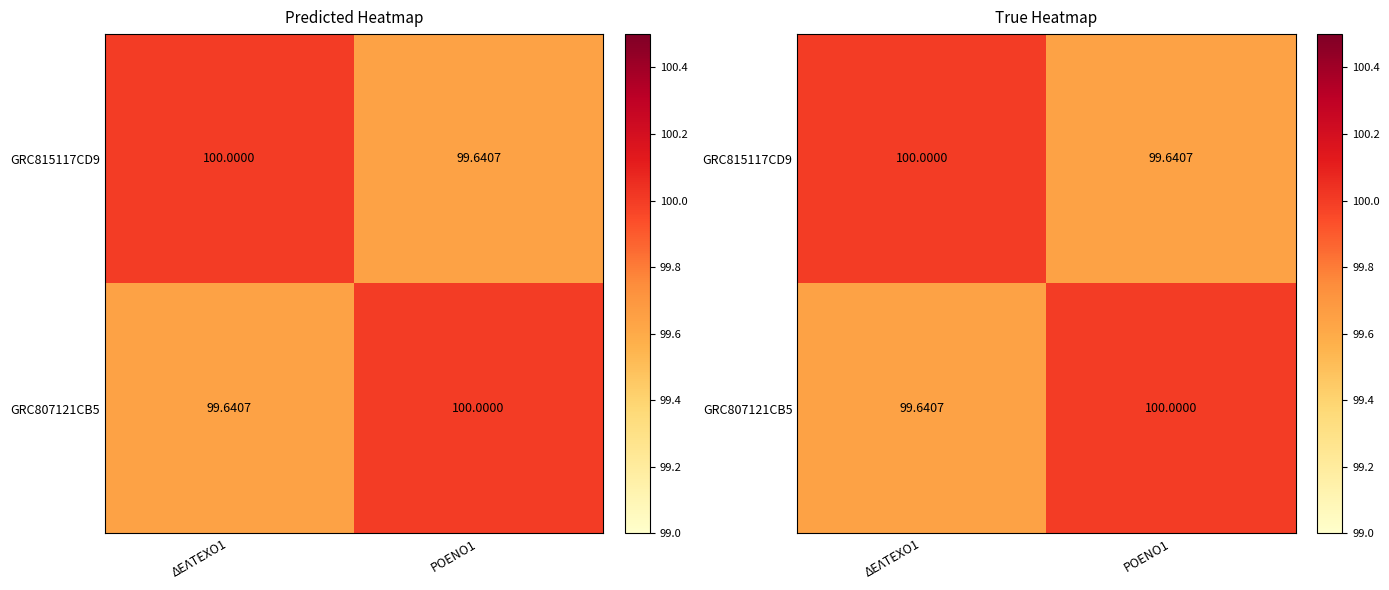

Which series has the largest total across all categories?

GRC815117CD9